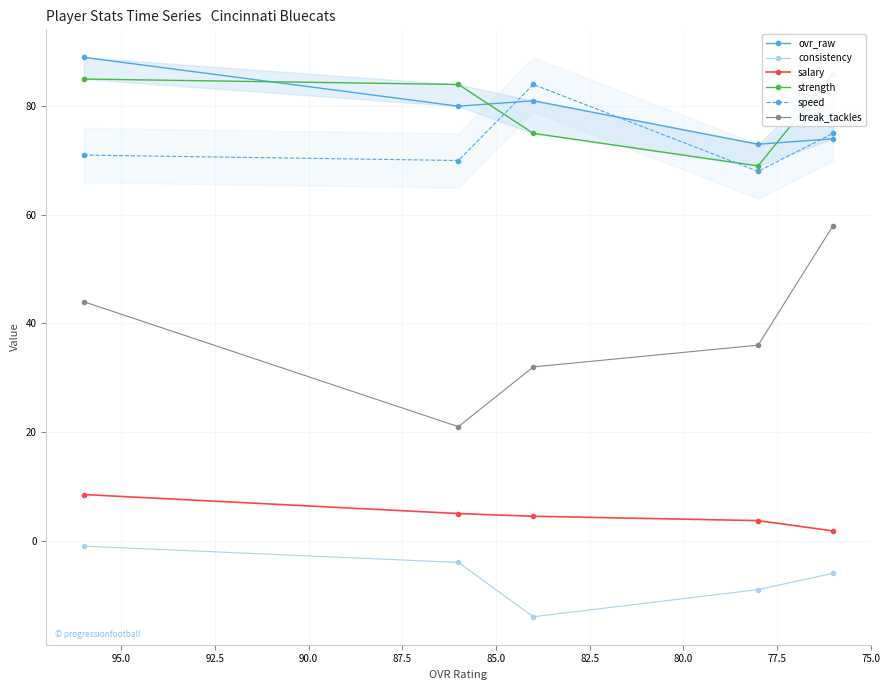

Between 82.5 and 85.0, which series saw the biggest shift?

break_tackles